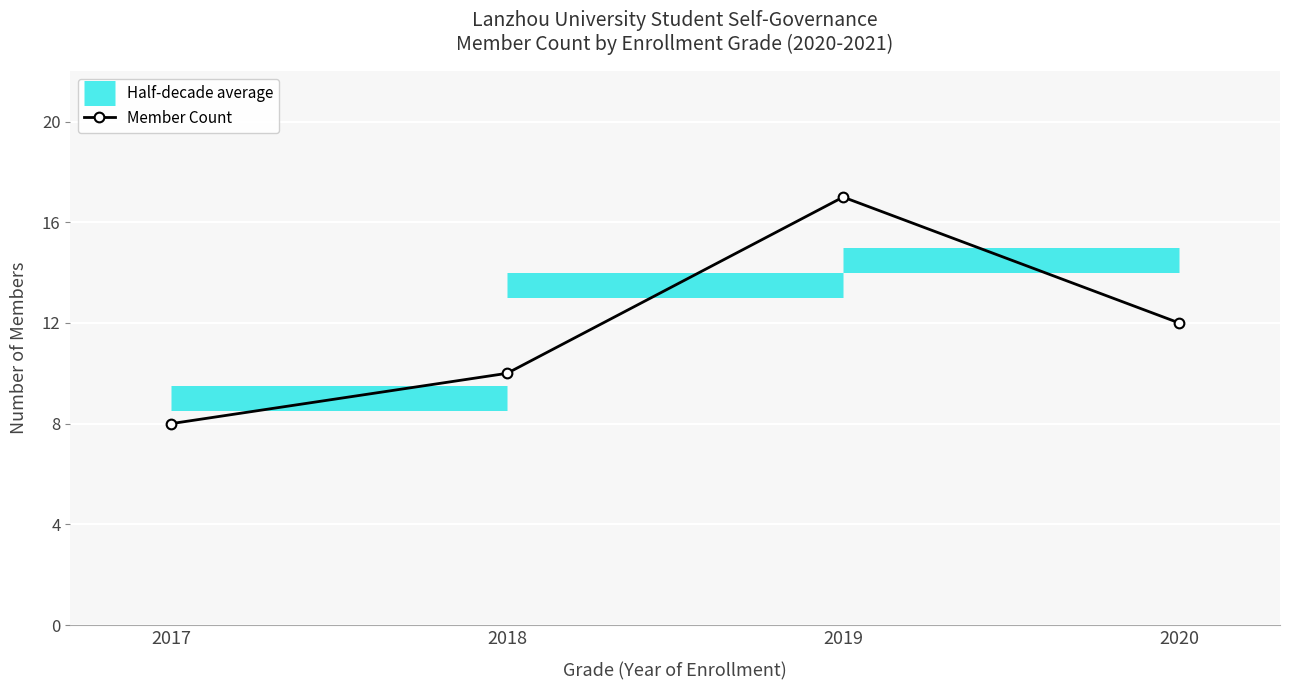

List the labels in order of Member Count value, largest first.

2019, 2020, 2018, 2017